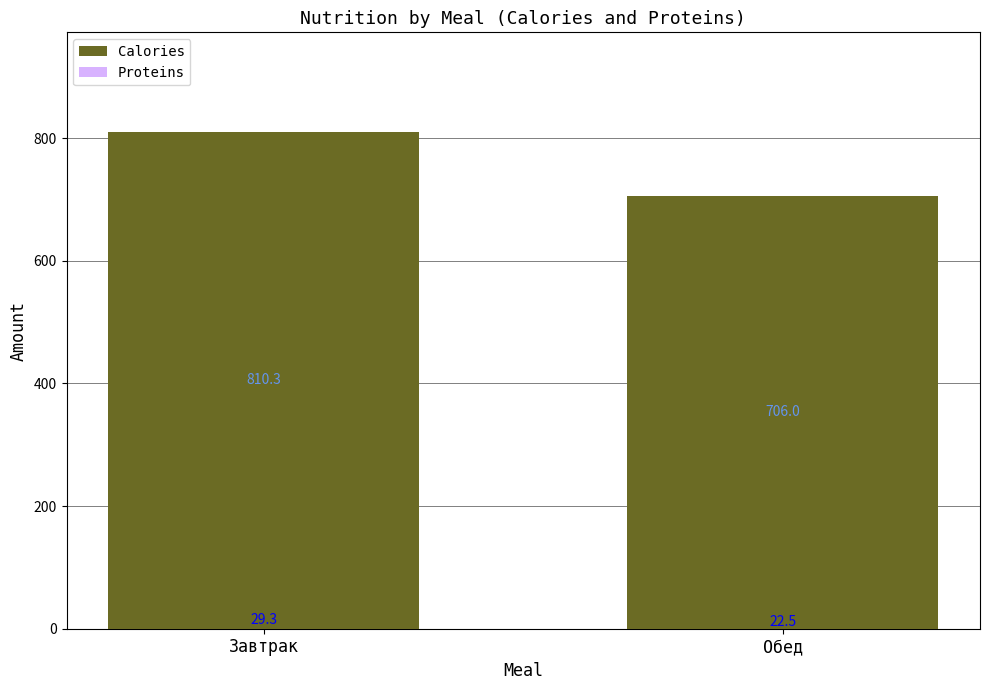

Rank the series at Завтрак from lowest to highest value.

Proteins, Calories